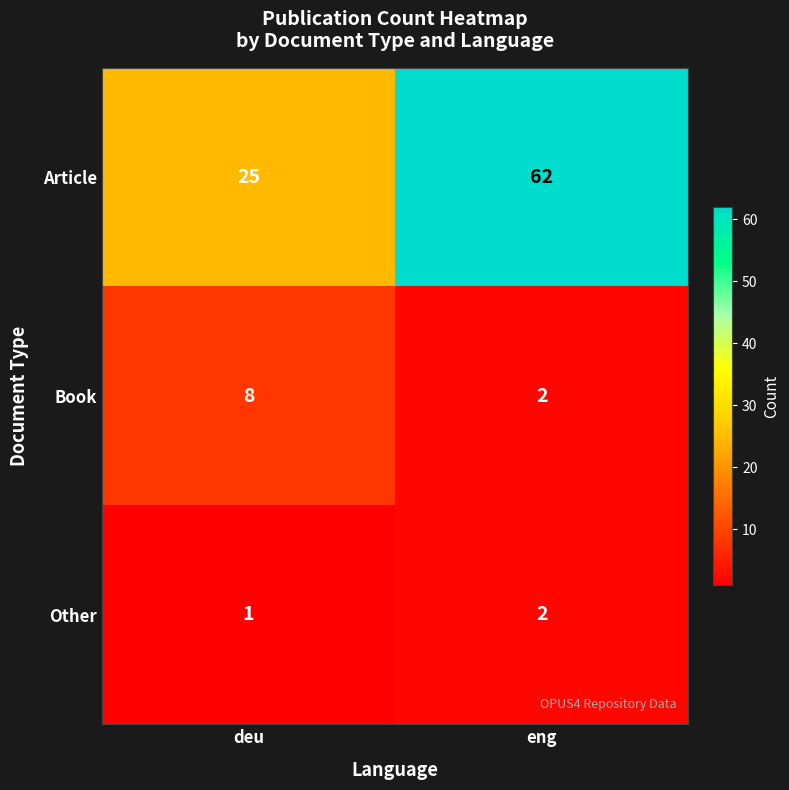

What is the spread (max minus min) of values at deu?

24